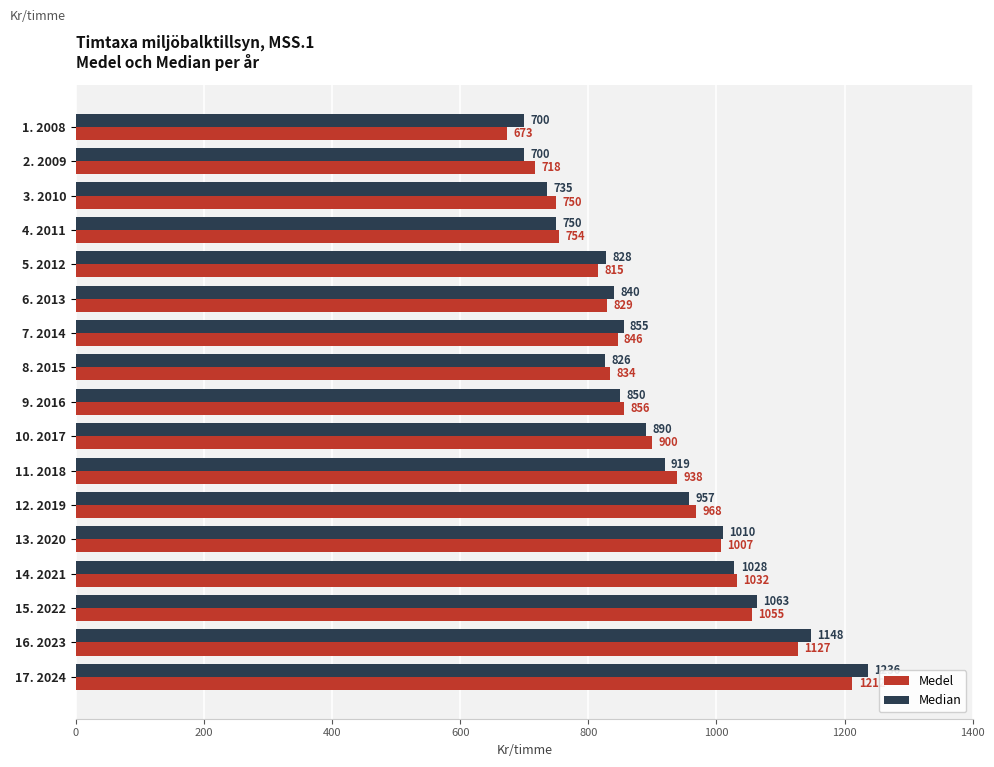

What are all the series names shown in the legend?

Medel, Median